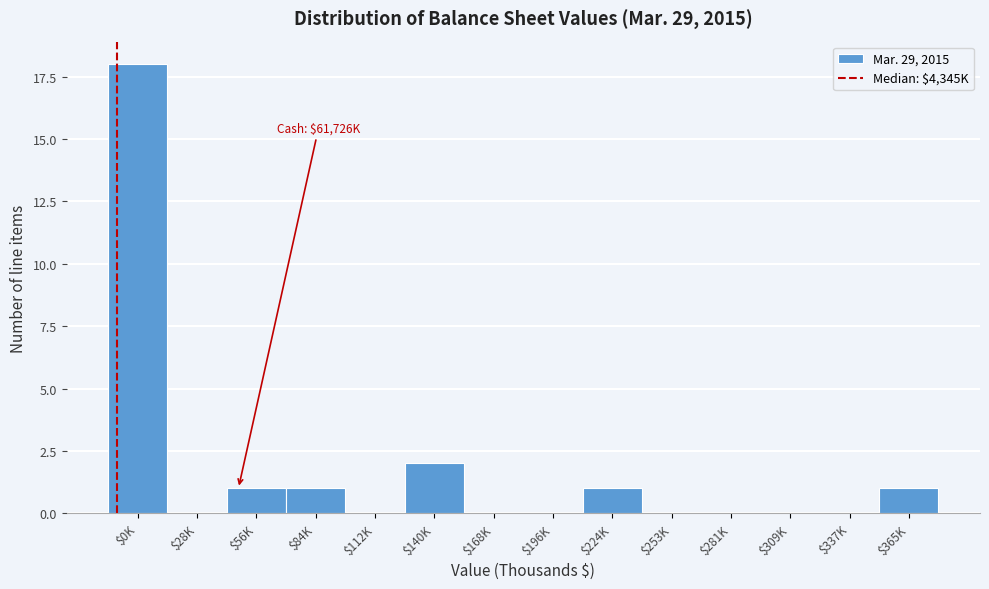

True or false: the data shows 0 at $281K.

True